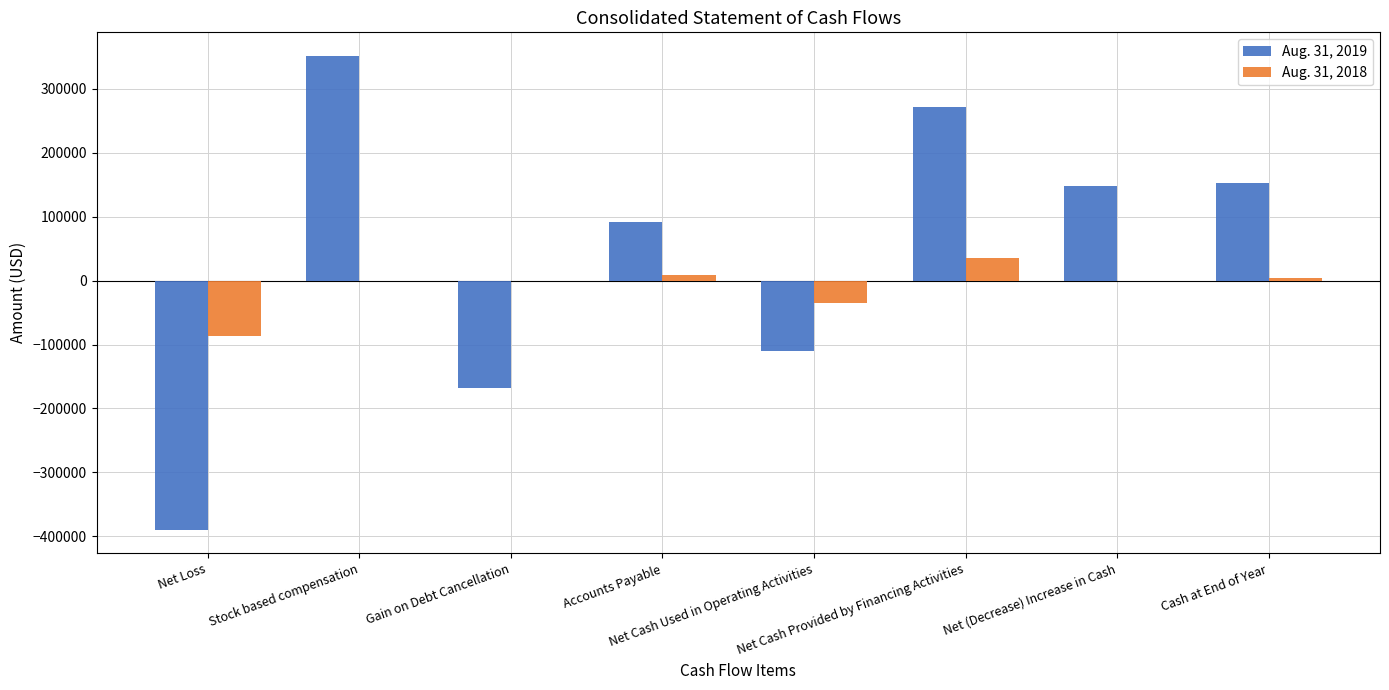

Which series has the largest total across all categories?

Aug. 31, 2019